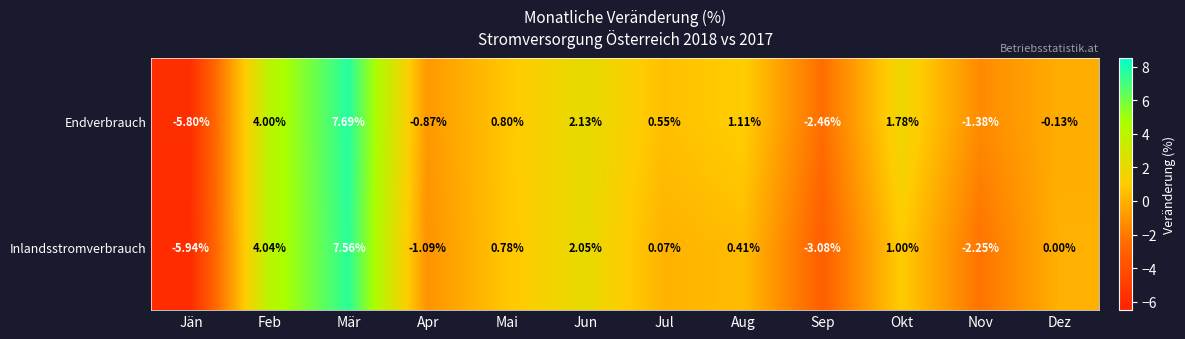

At which category does the chart reach its peak across all series?

Mär